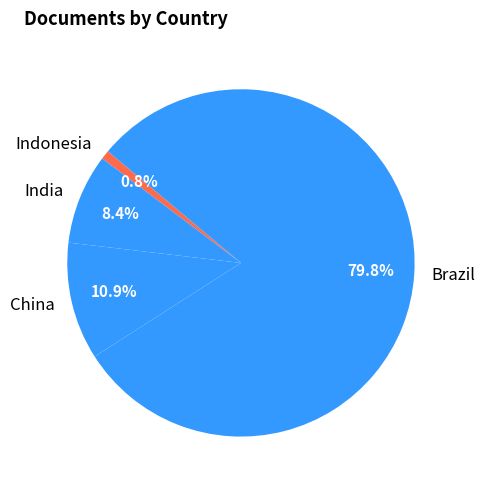

To the nearest percent, what is the combined percentage of India and Brazil?

88%